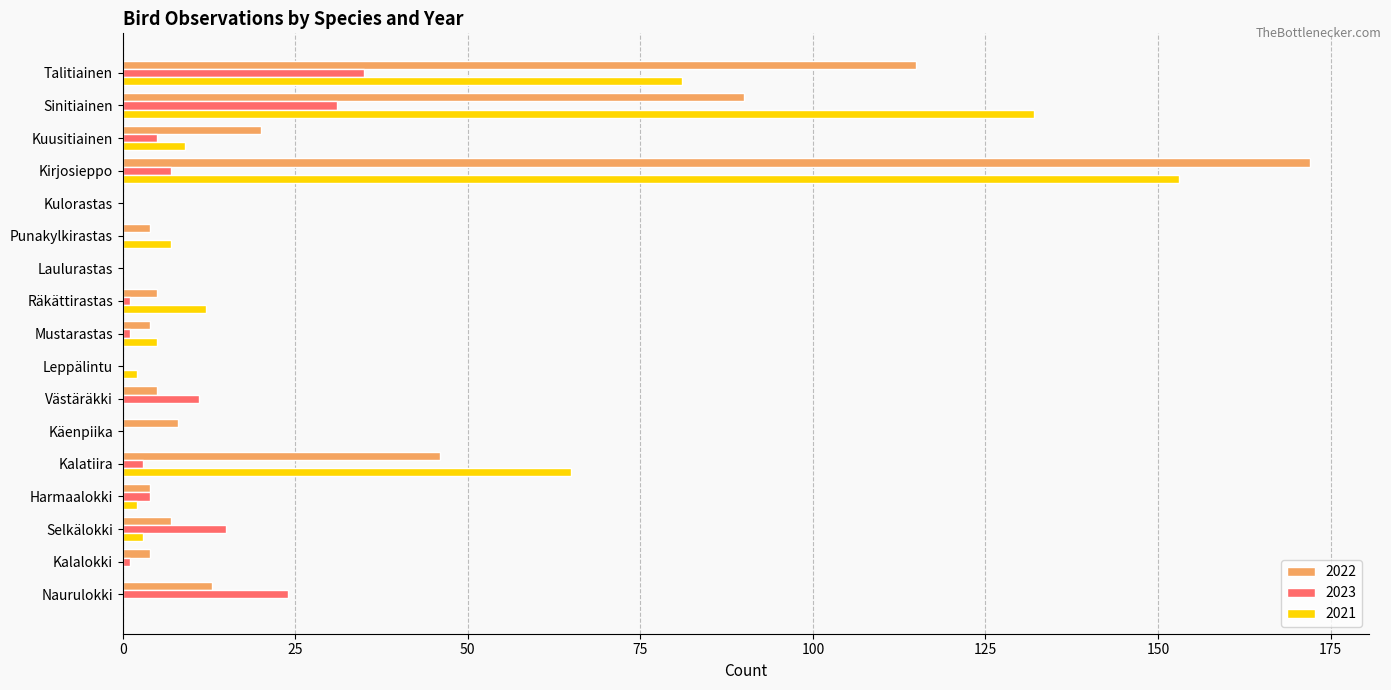

Where is 2021 nearest to the value 76?

Talitiainen